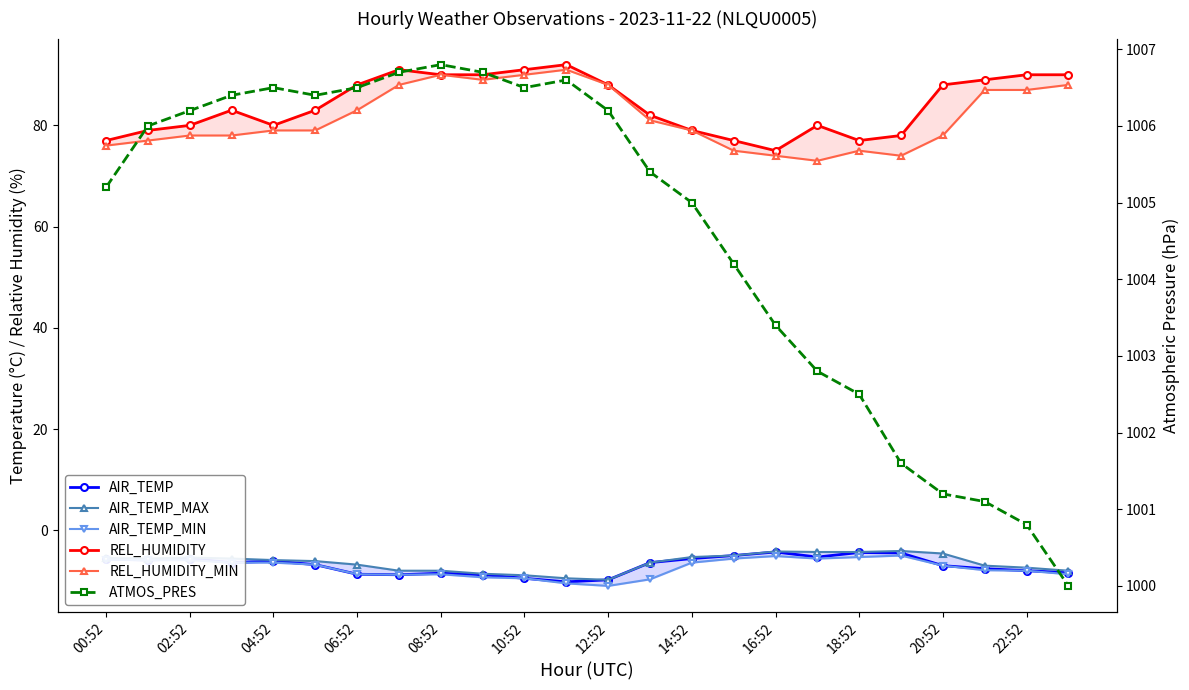

What is the difference between the maximum and second lowest values in the AIR_TEMP_MIN series?

5.5